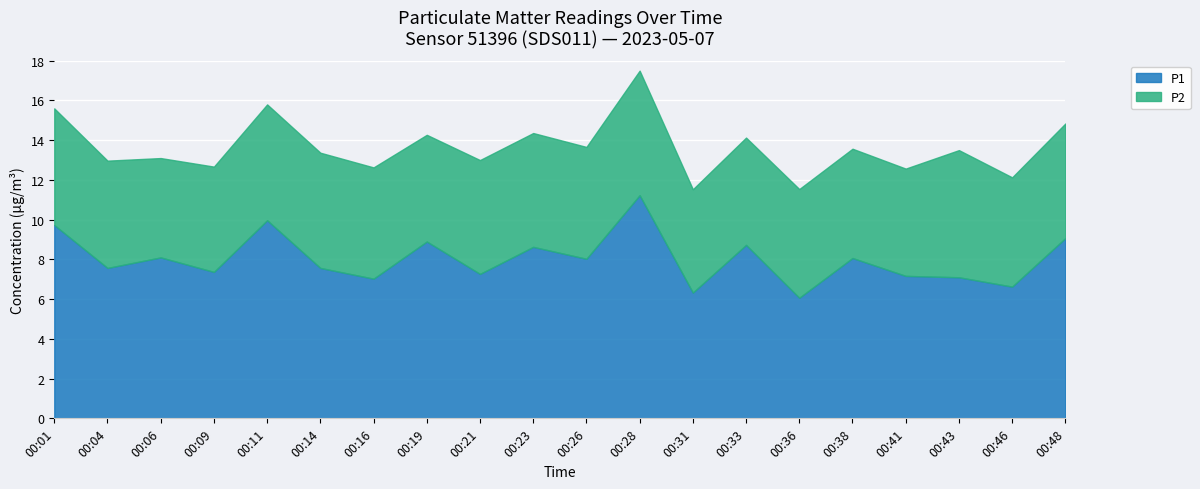

How many interior local peaks does the P2 series have?

4